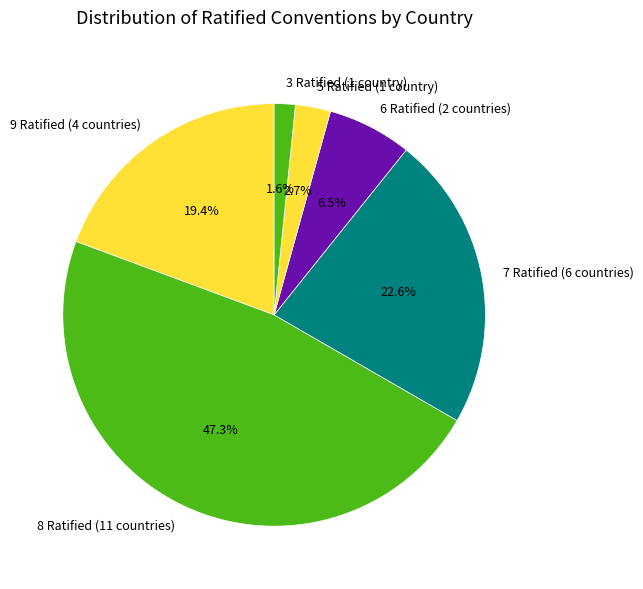

Does 5 Ratified (1 country) account for over 50% of the chart?

No